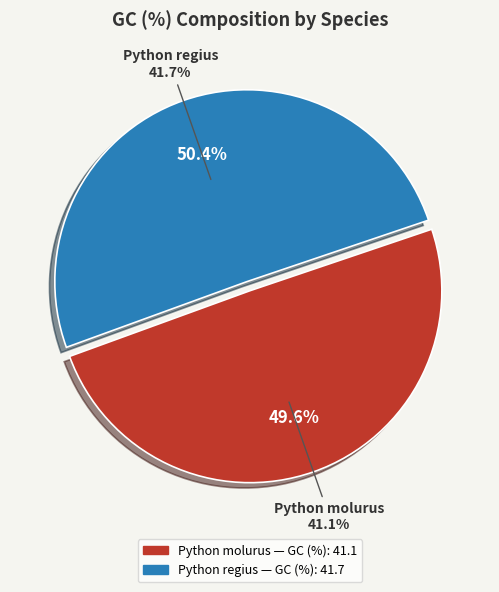

Rank the categories by value from lowest to highest.

Python molurus, Python regius